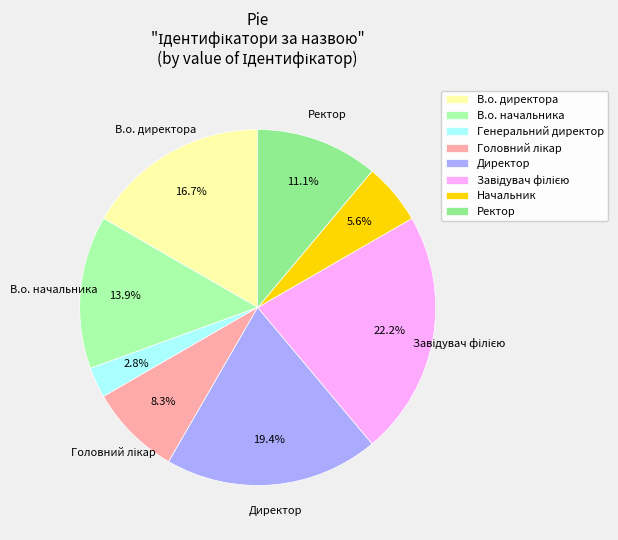

Which category has the smallest portion of the pie?

Генеральний директор